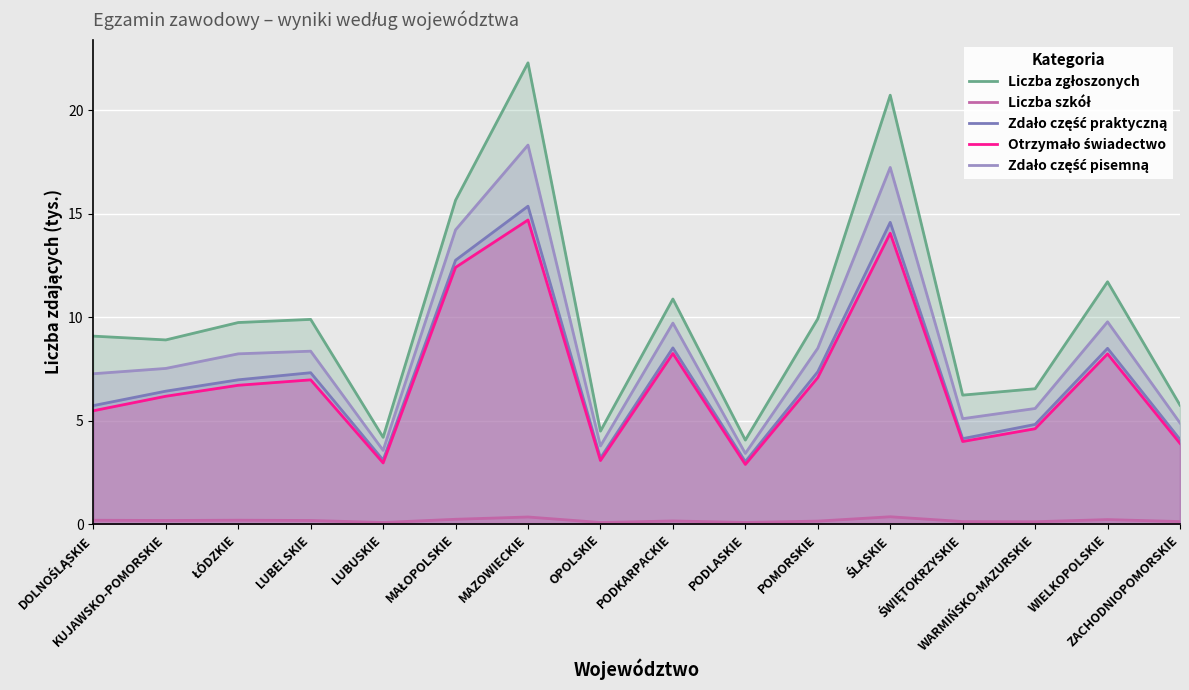

In Liczba szkół, how many points are lower than both neighbors (excluding endpoints)?

5